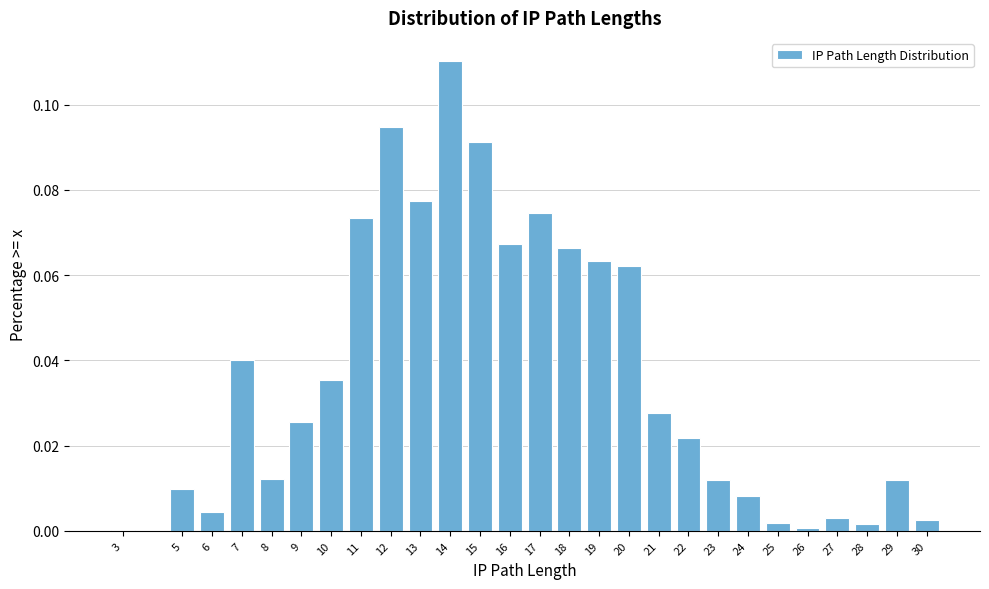

What is the sum of all values?

1.0